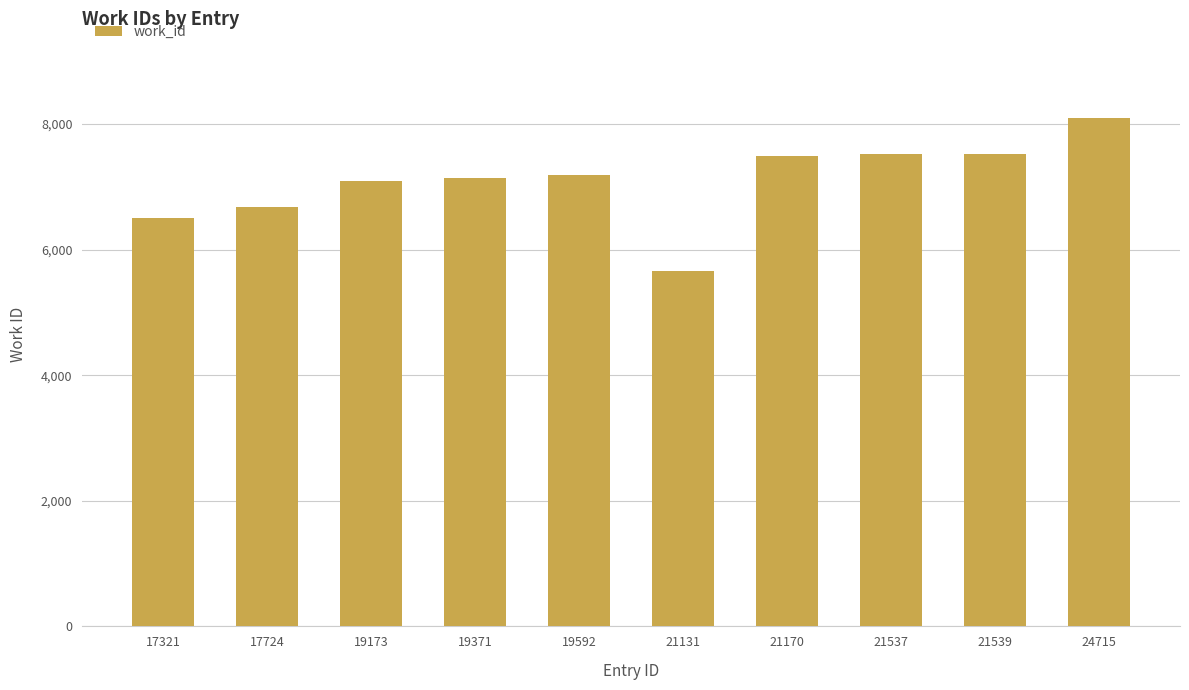

What is the ratio of the value at 21131 to the value at 17321?

0.9